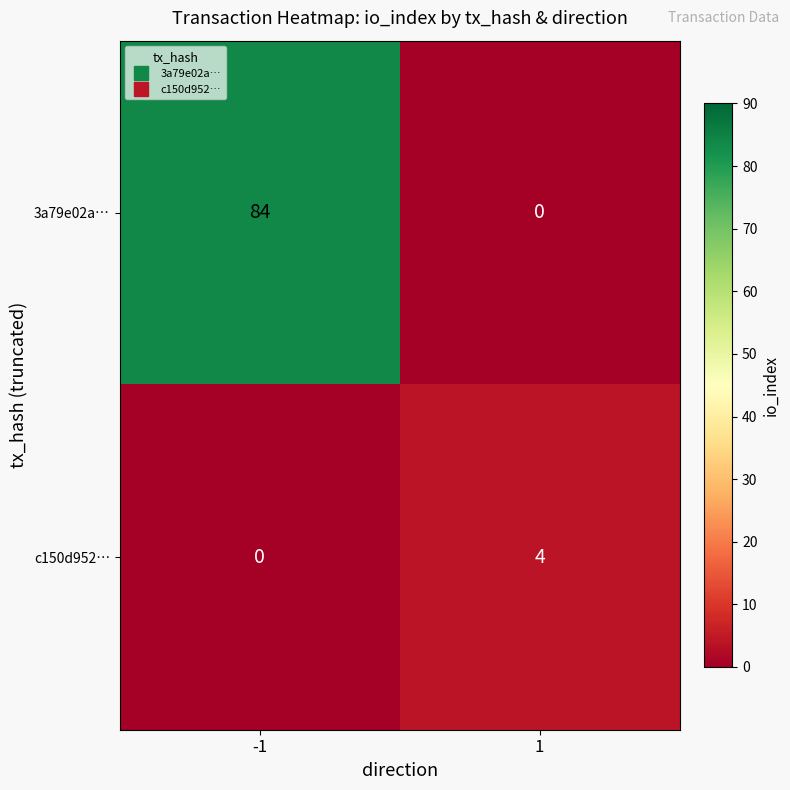

What is the spread (max minus min) of values at -1?

84